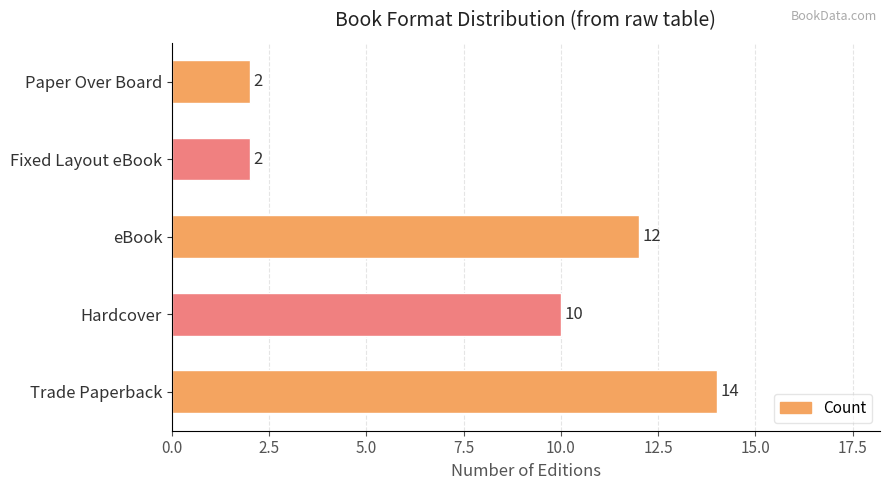

What is the difference between the second highest and second lowest values?

10